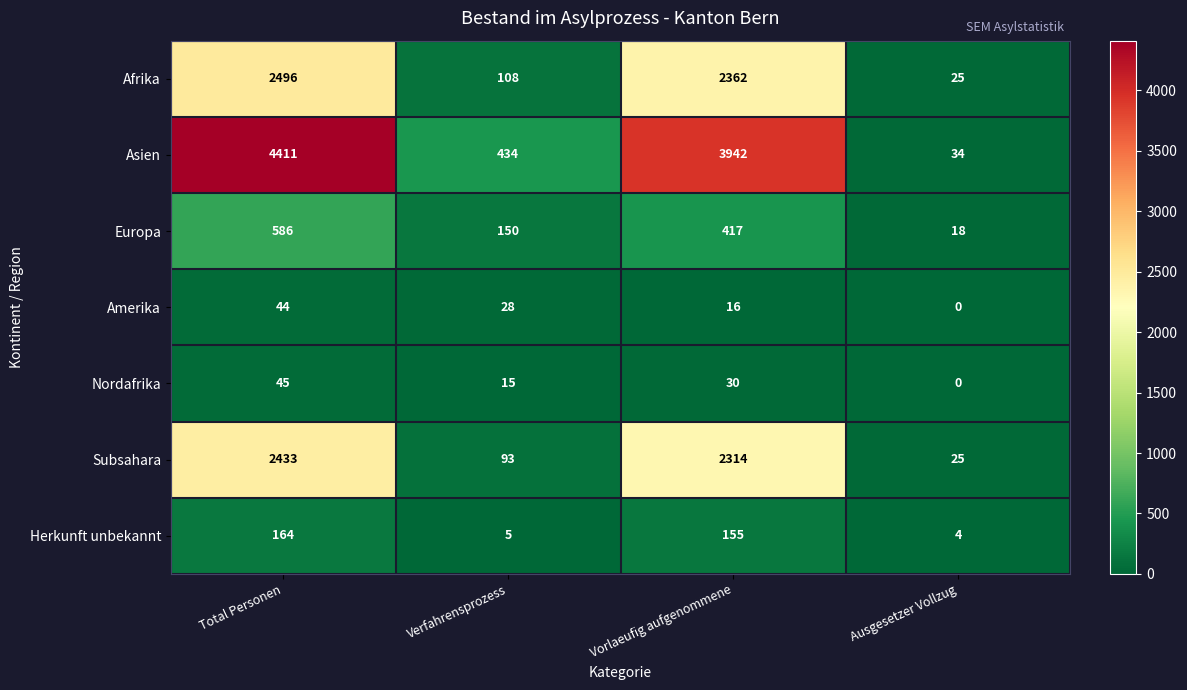

What is the sum of the Europa values at Ausgesetzer Vollzug and Vorlaeufig aufgenommene?

435